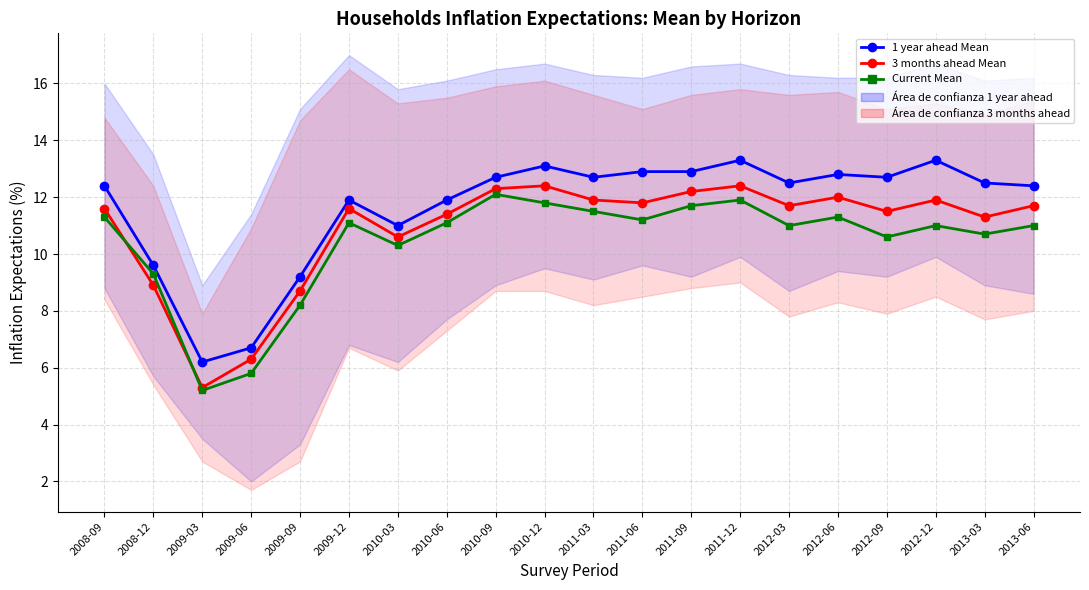

At how many categories does at least one series exceed 9?

18